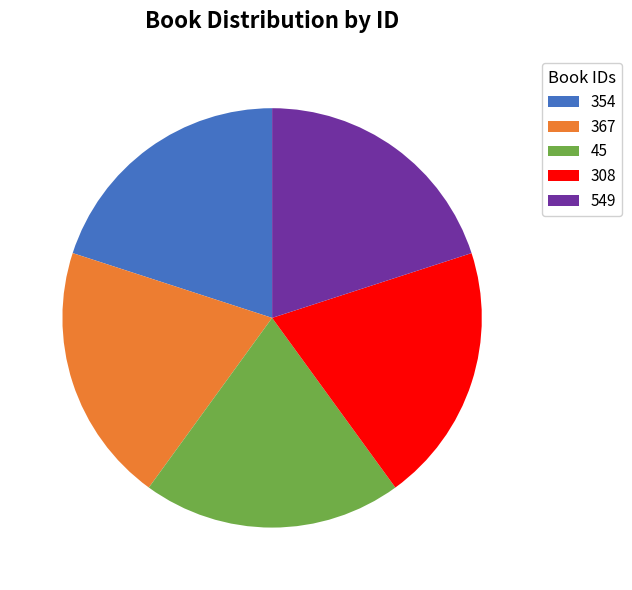

What is the ratio of the value at 308 to the value at 45?

1.0